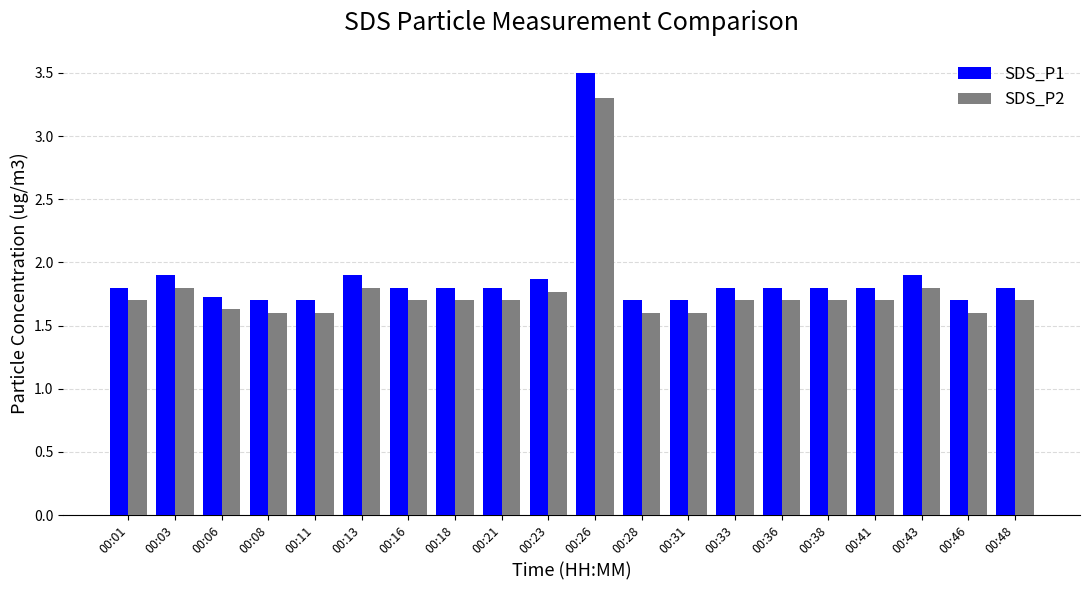

Reading left to right, what are all the values shown in this chart?

SDS_P1: 00:01=1.8	00:03=1.9	00:06=1.7	00:08=1.7	00:11=1.7	00:13=1.9	00:16=1.8	00:18=1.8	00:21=1.8	00:23=1.9	00:26=3.5	00:28=1.7	00:31=1.7	00:33=1.8	00:36=1.8	00:38=1.8	00:41=1.8	00:43=1.9	00:46=1.7	00:48=1.8
SDS_P2: 00:01=1.7	00:03=1.8	00:06=1.6	00:08=1.6	00:11=1.6	00:13=1.8	00:16=1.7	00:18=1.7	00:21=1.7	00:23=1.8	00:26=3.3	00:28=1.6	00:31=1.6	00:33=1.7	00:36=1.7	00:38=1.7	00:41=1.7	00:43=1.8	00:46=1.6	00:48=1.7